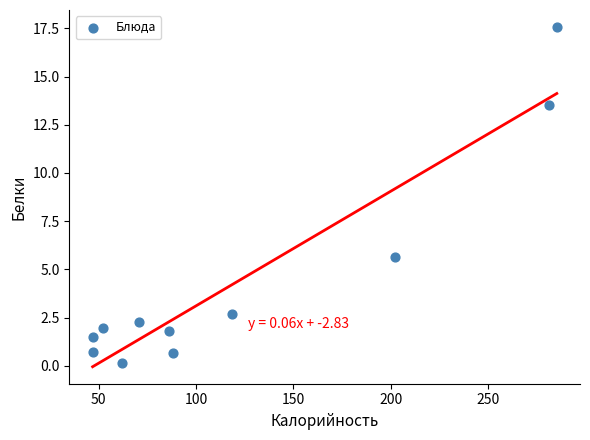

What Y value in the scatter plot is closest to 8?

5.6